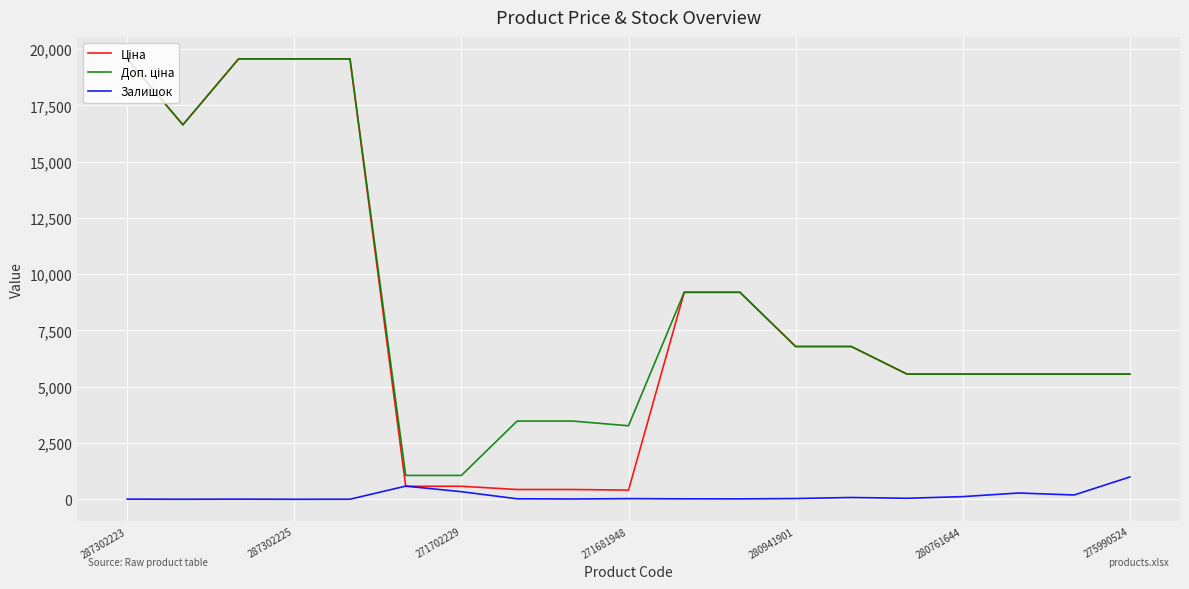

True or false: Залишок has more than 2 points higher than both neighbors.

True